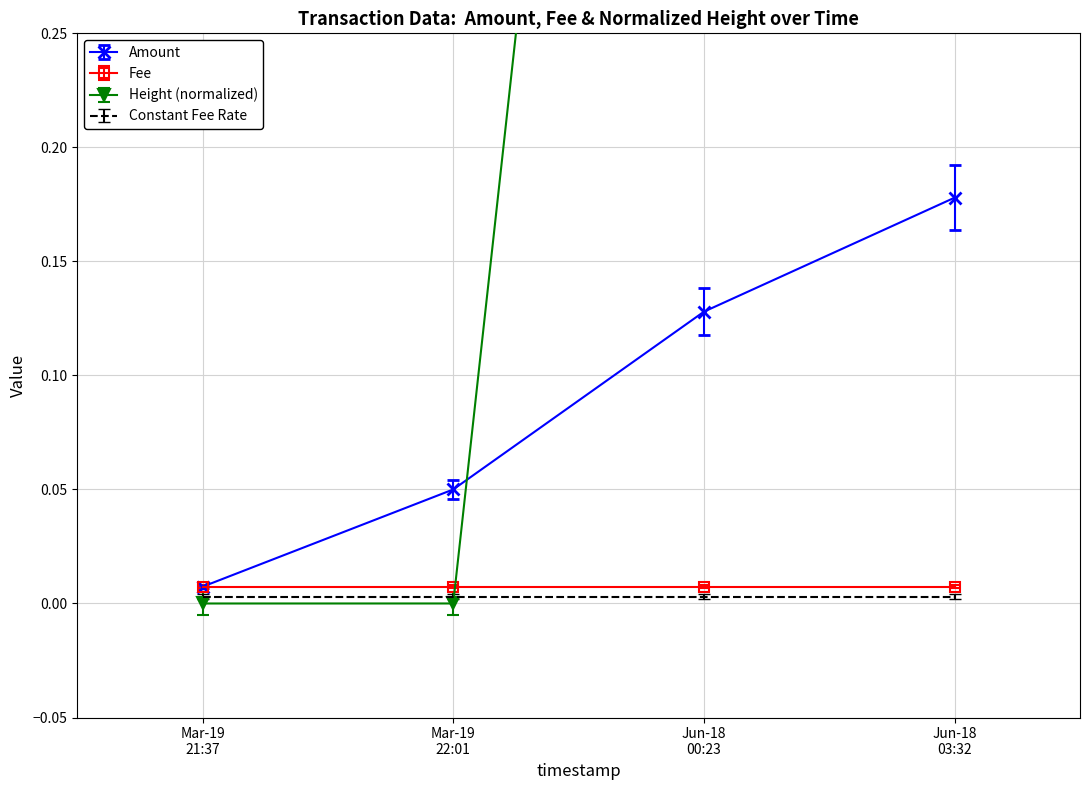

True or false: Amount has more than 0 interior local peaks.

False